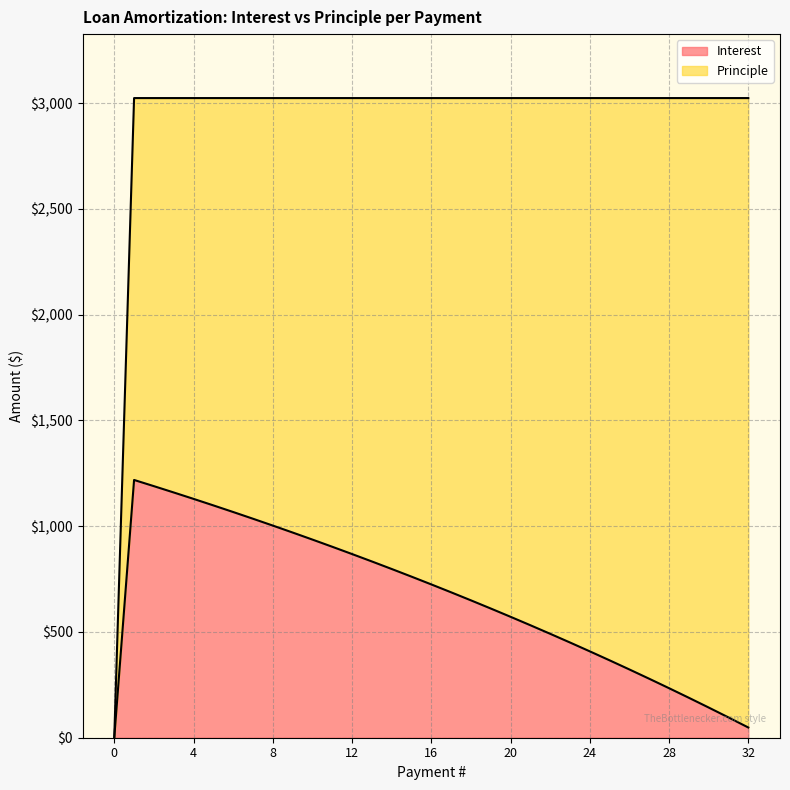

How many interior local peaks (higher than both neighbors) does the data have?

1